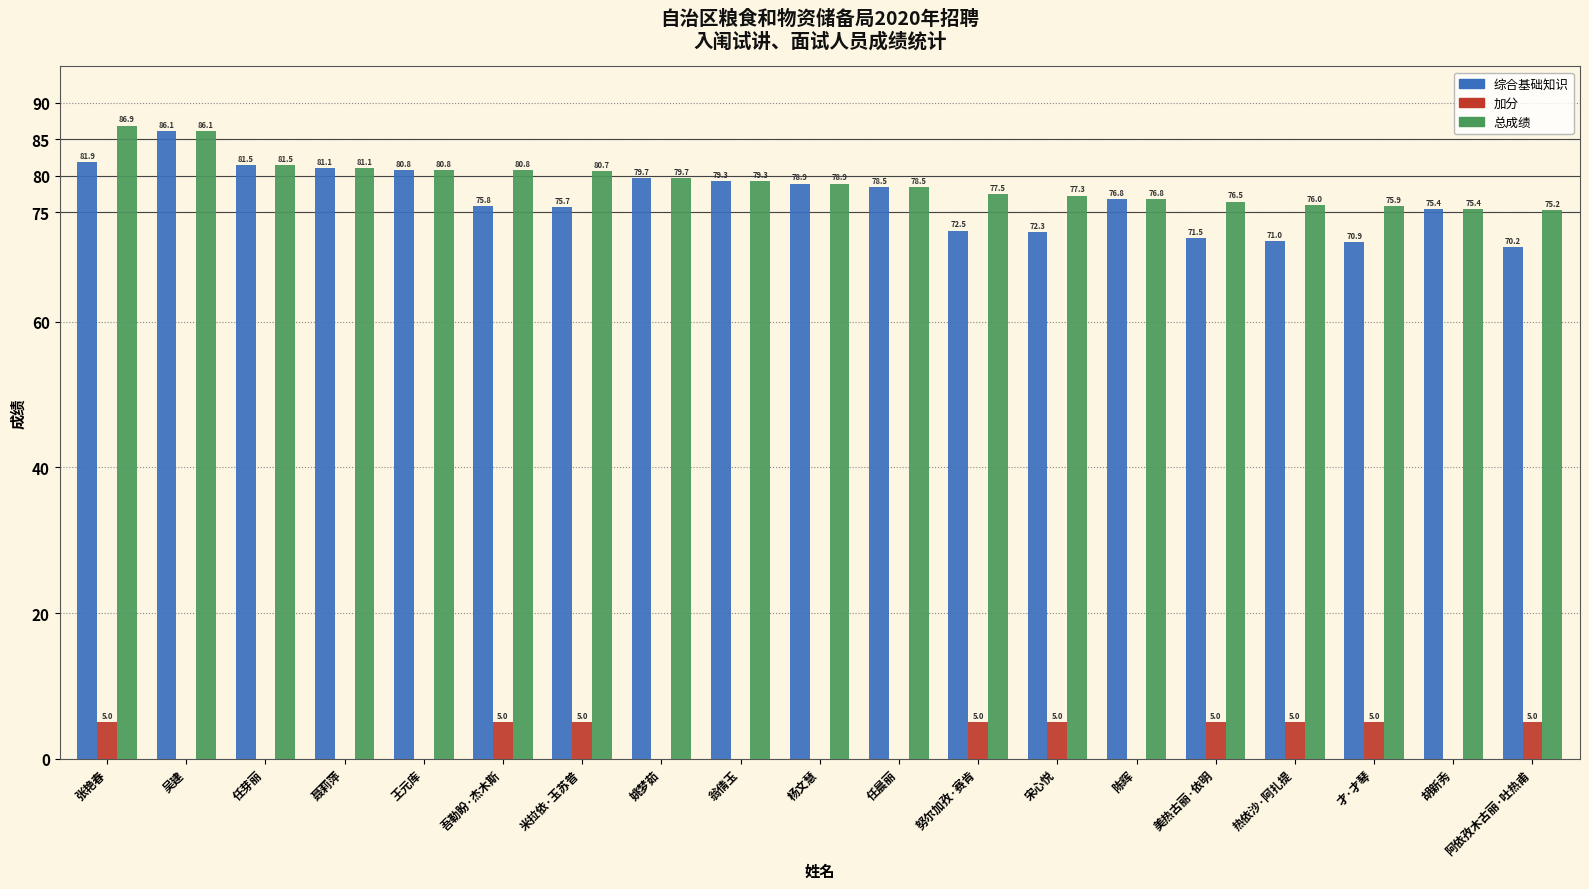

What is the sum of all 总成绩 values?

1504.7